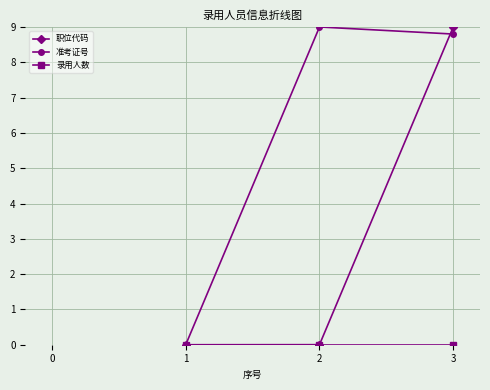

What is the difference between the maximum and minimum values in the 职位代码 series?

9.0